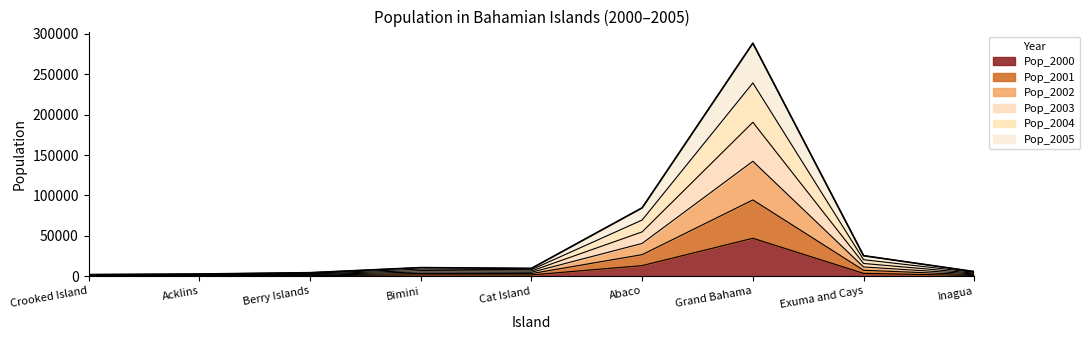

What is the maximum value for Pop_2000?

46993.8